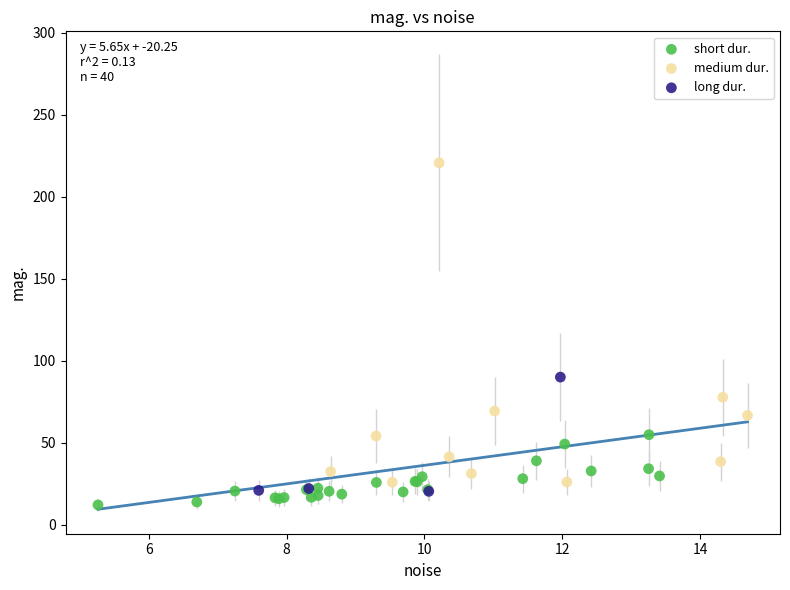

Which series has the largest Y range (max minus min)?

medium dur.